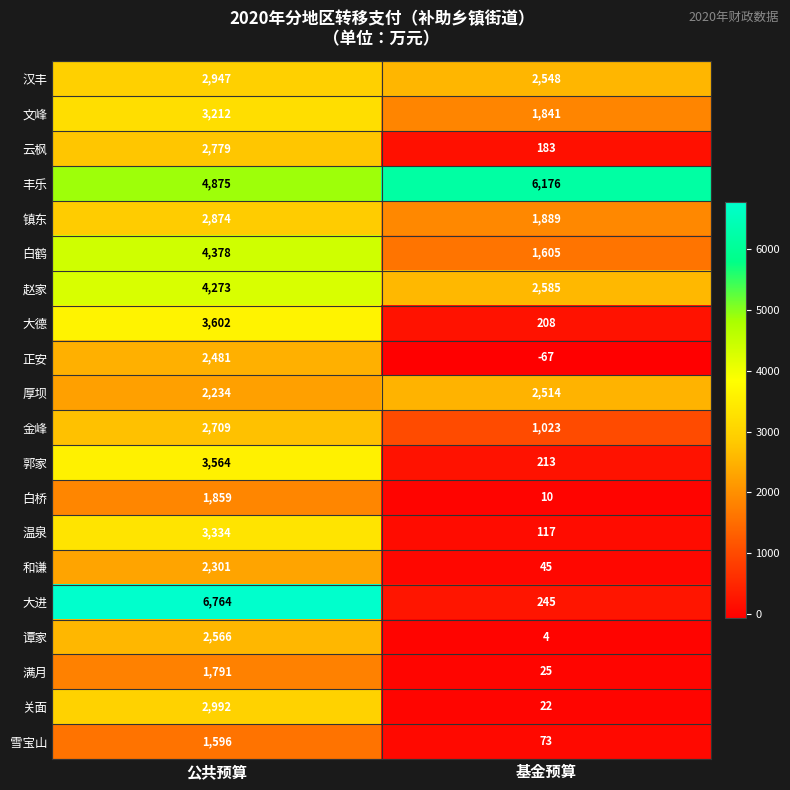

At 公共预算, list the series in order from smallest to largest.

雪宝山, 满月, 白桥, 厚坝, 和谦, 正安, 谭家, 金峰, 云枫, 镇东, 汉丰, 关面, 文峰, 温泉, 郭家, 大德, 赵家, 白鹤, 丰乐, 大进